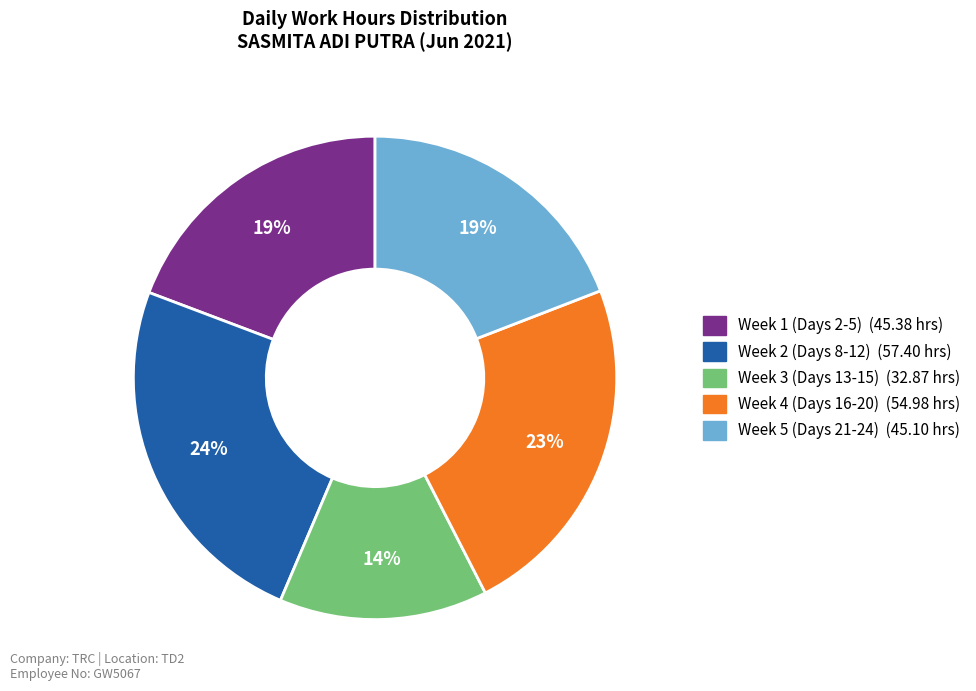

Count the number of slices in the pie.

5